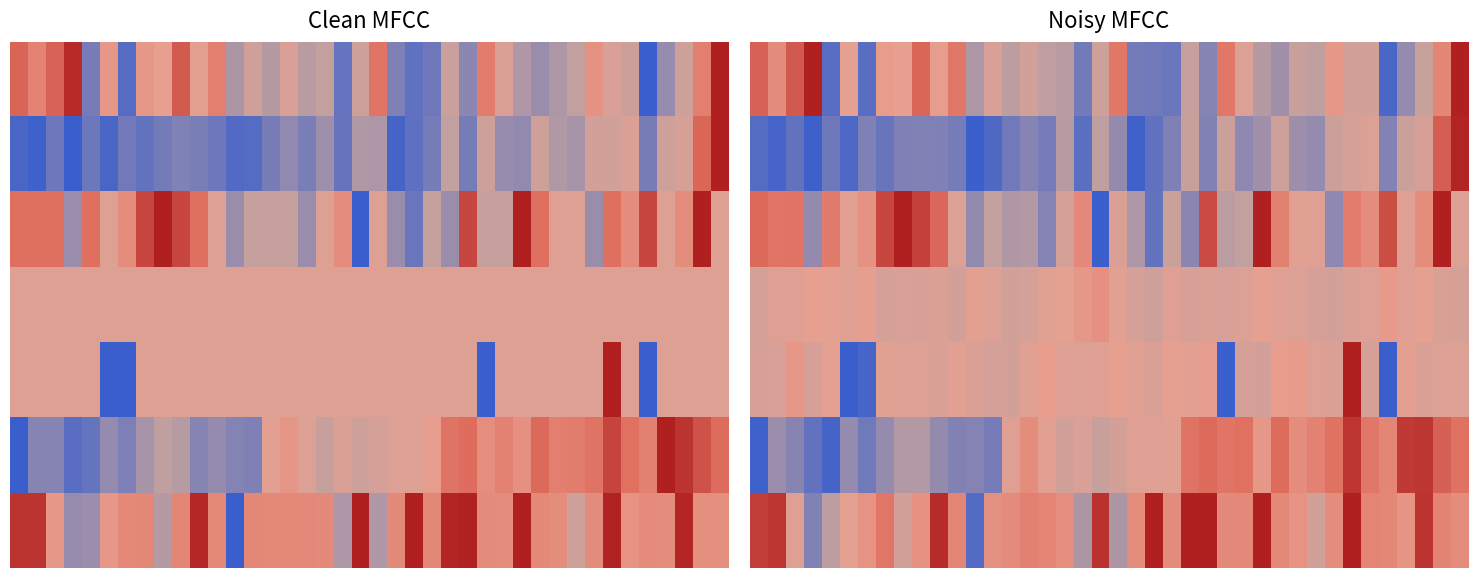

Which label corresponds to the smallest value in the chart?

19